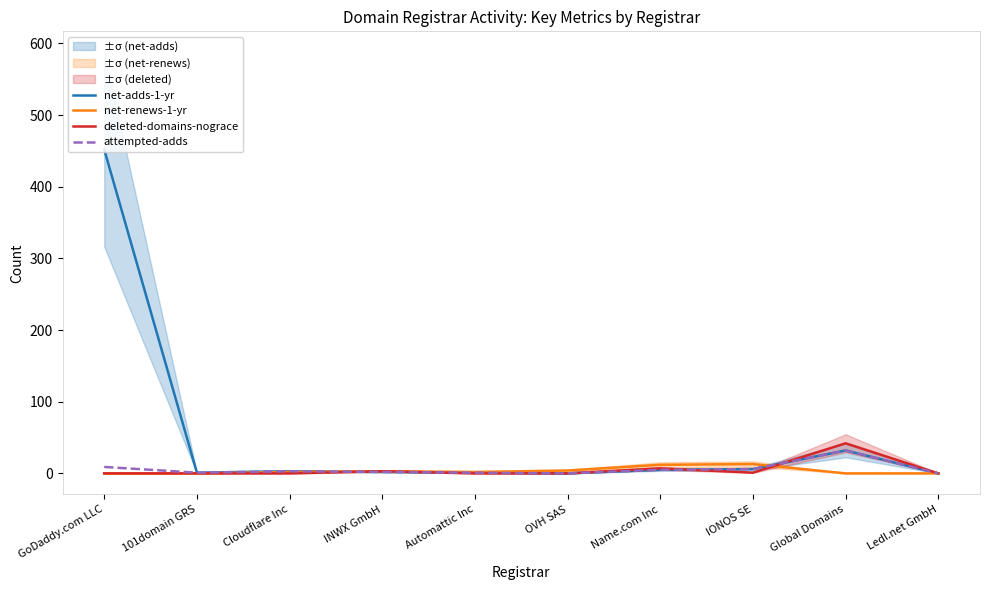

Is it true that deleted-domains-nograce equals 0 at Automattic Inc?

True